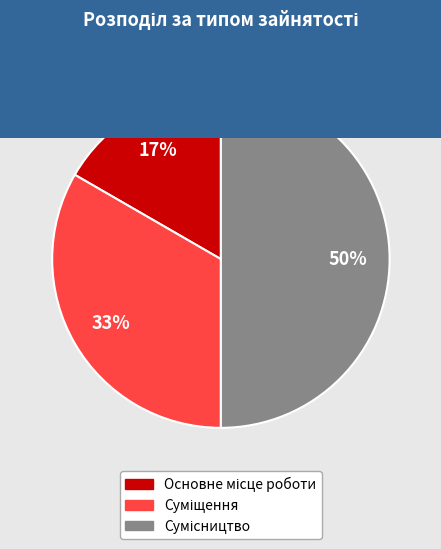

To the nearest percent, what is the difference between the largest and smallest slice percentages?

33%